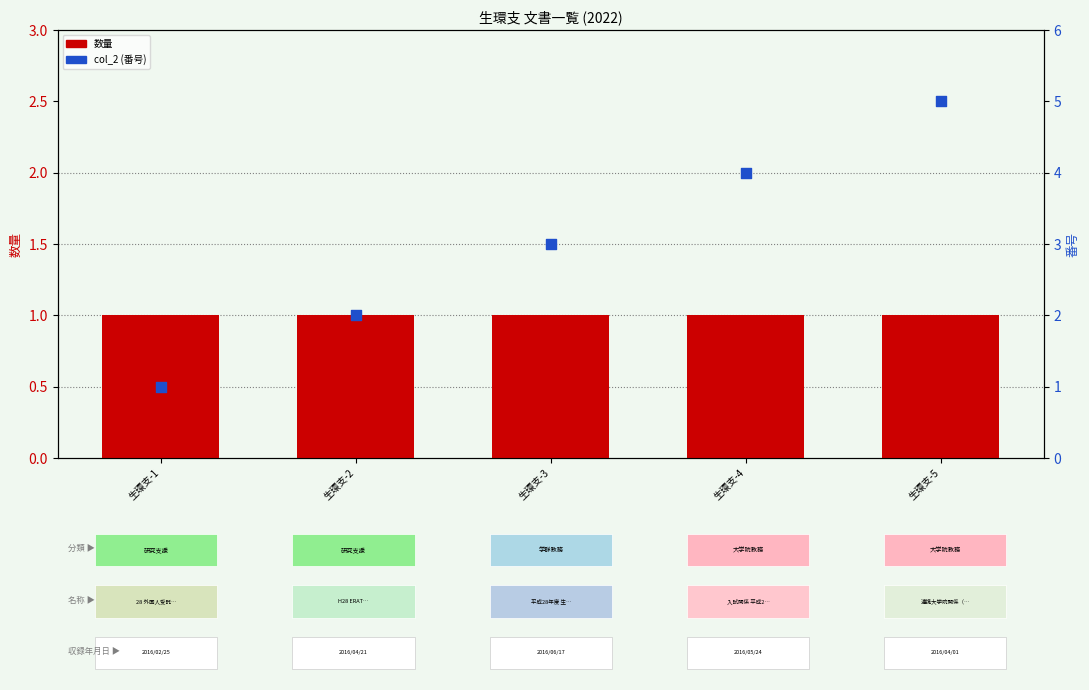

Which series has the largest total across all categories?

col_2 (番号)